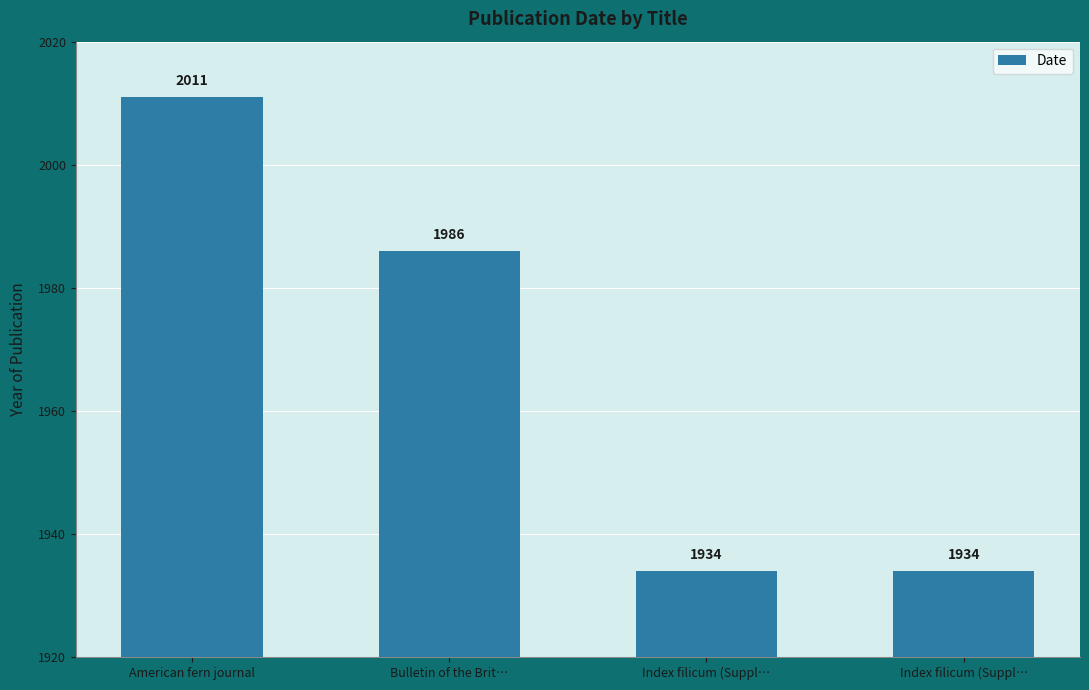

How many categories are shown in the chart?

4